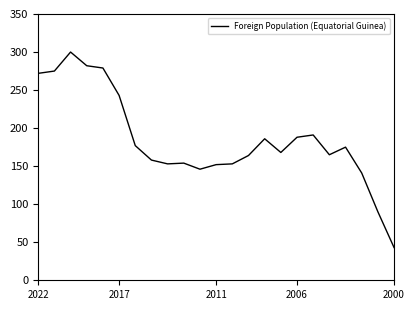

True or false: the data has more than 0 interior local peaks.

True